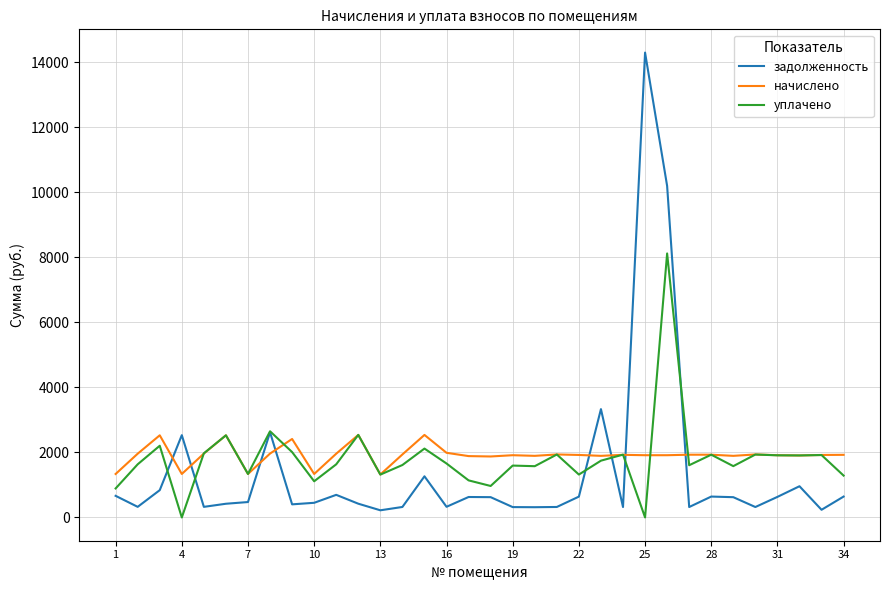

What is the maximum value shown in the chart?

14297.6